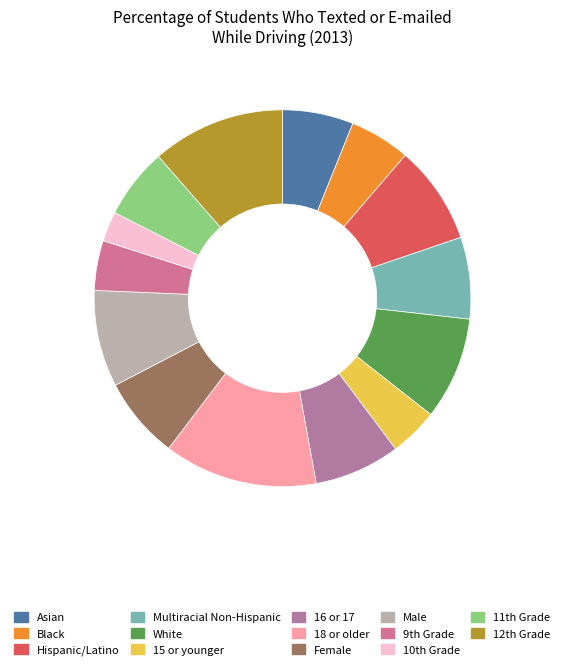

How many slices are in this pie chart?

14